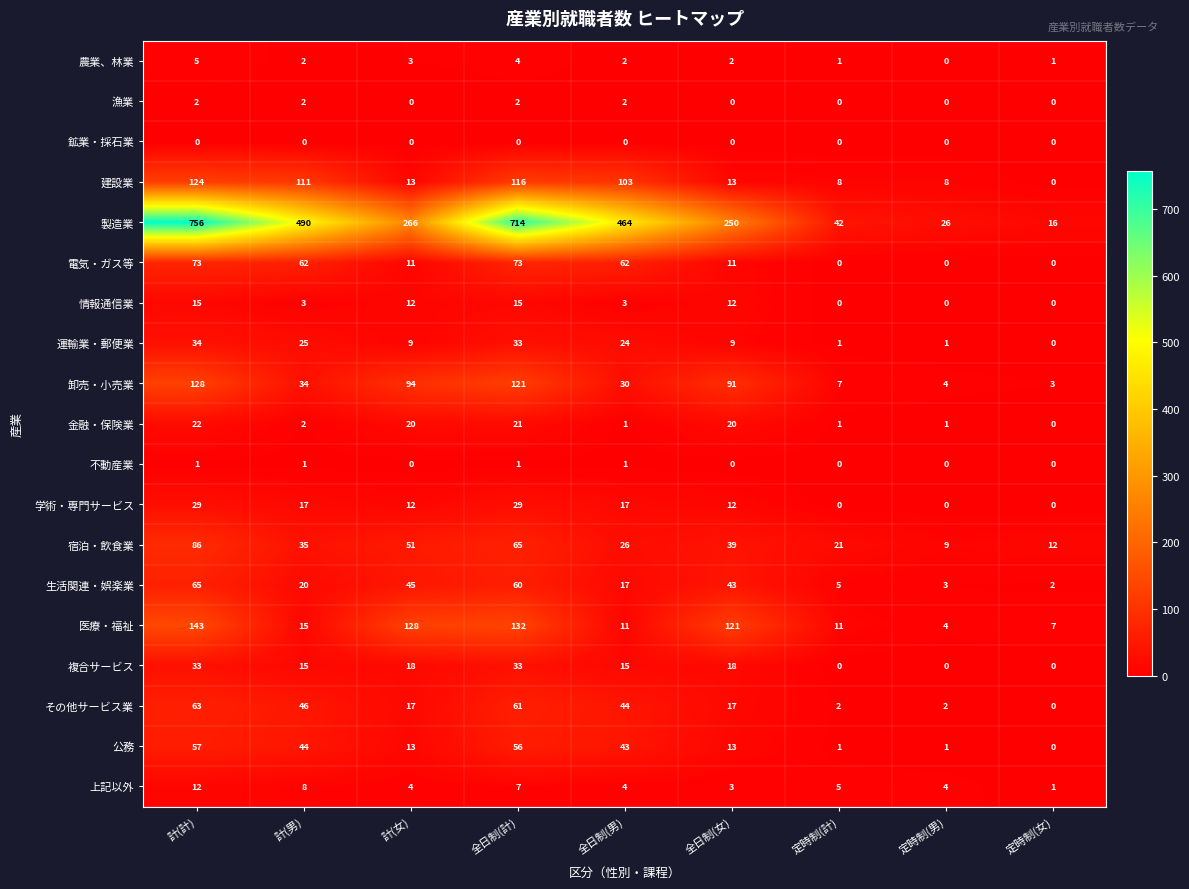

Count the 情報通信業 values in the range 0 to 12.

7